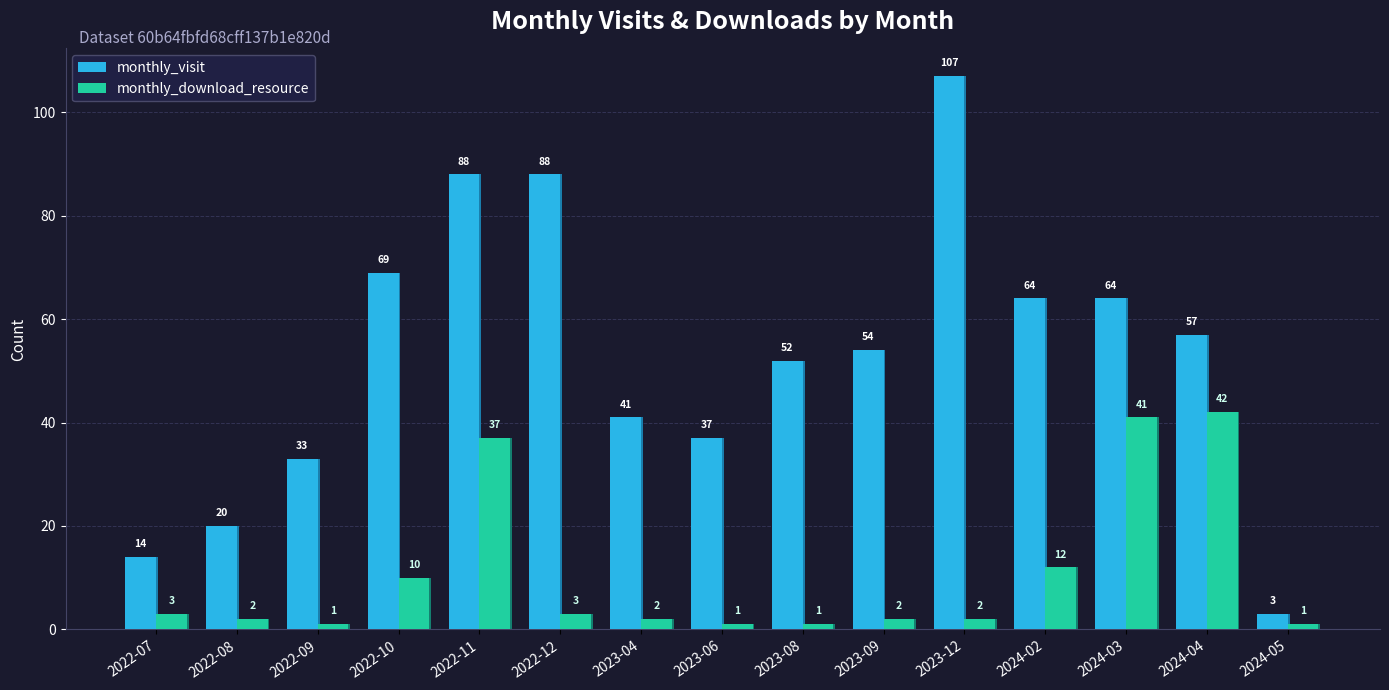

At how many categories does at least one series exceed 59?

6